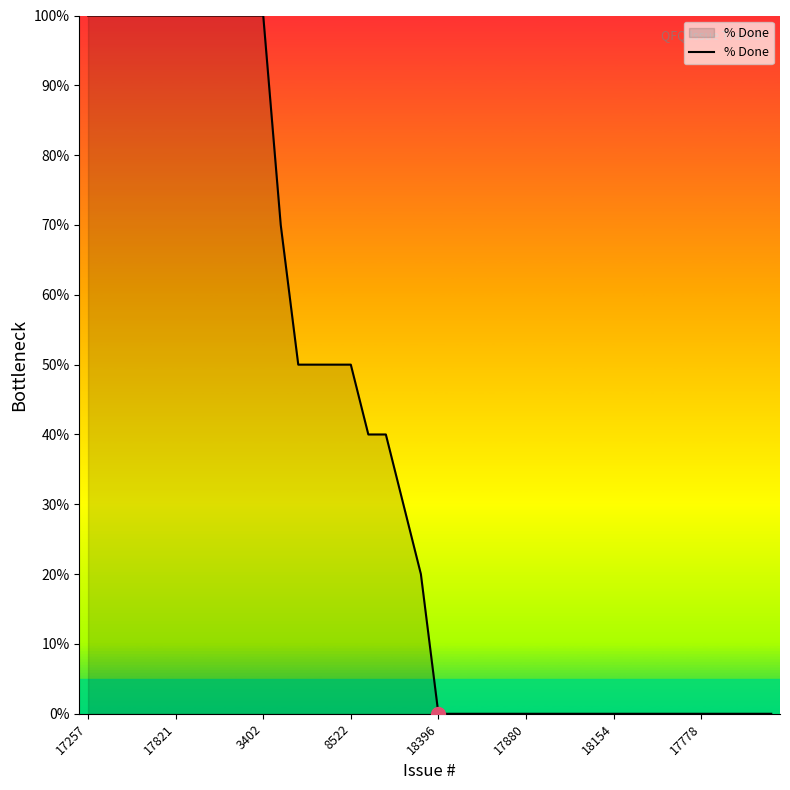

What is the difference between the maximum and minimum values?

100